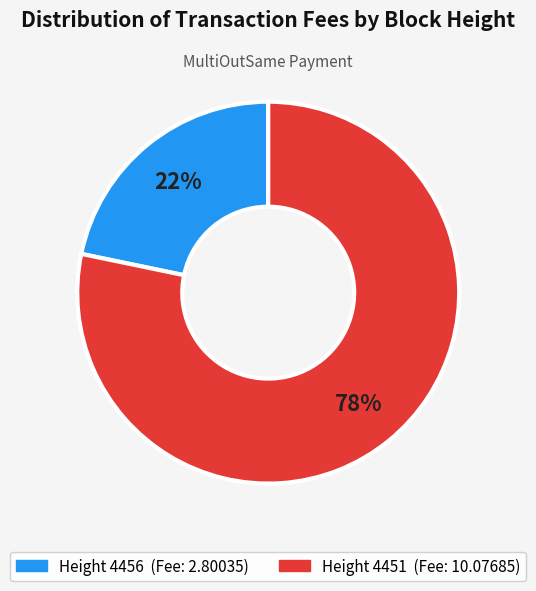

To the nearest percent, what is the average slice percentage?

50%